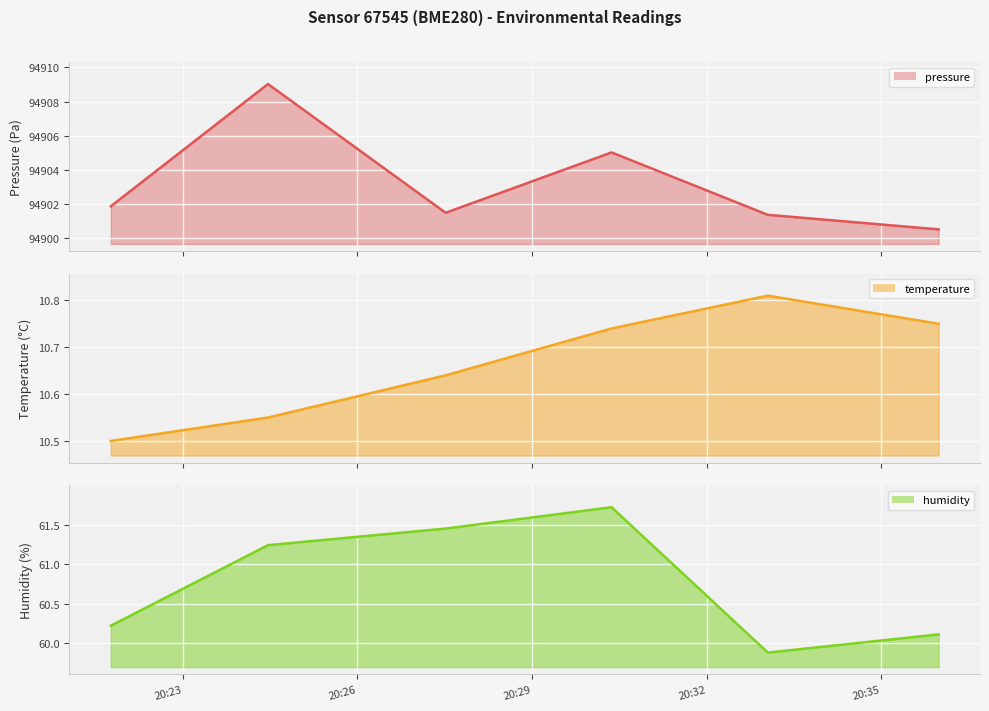

How many series are shown in this chart?

3